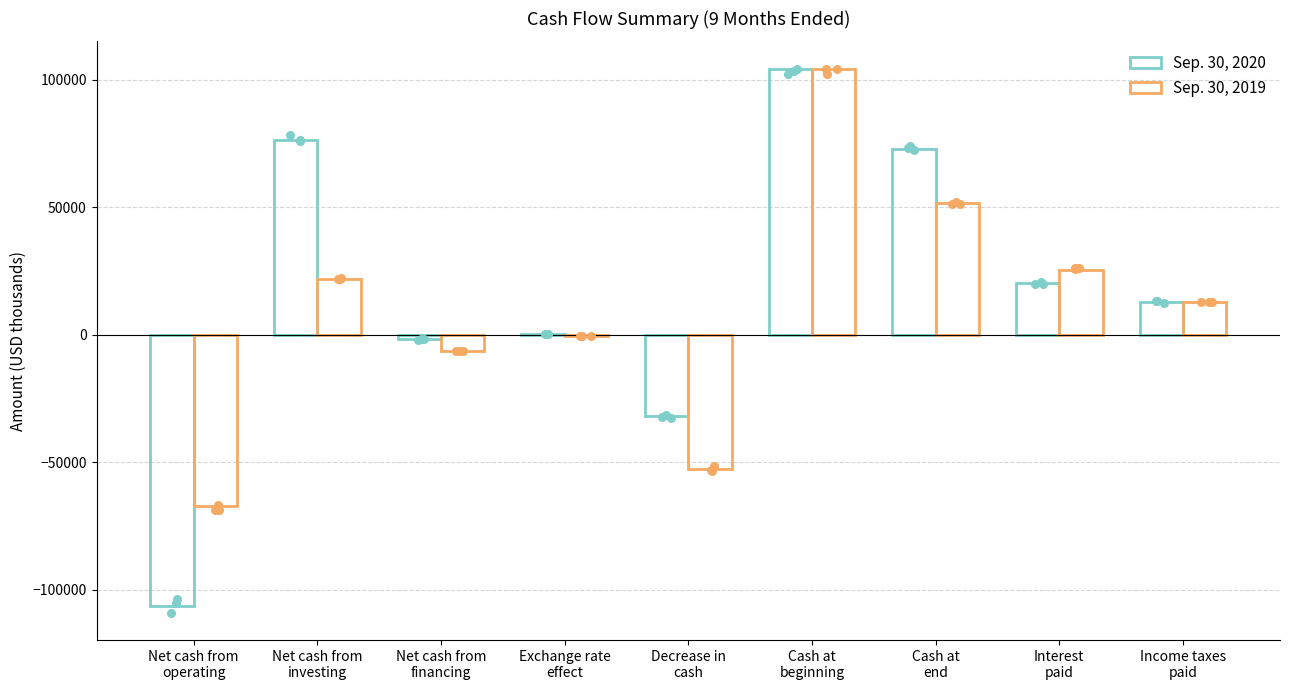

Which series contains the highest Y value?

Sep. 30, 2020